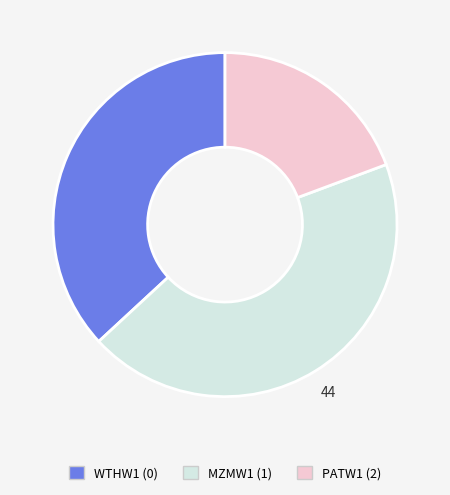

Combined, do MZMW1 (1) and PATW1 (2) account for over 50%?

Yes